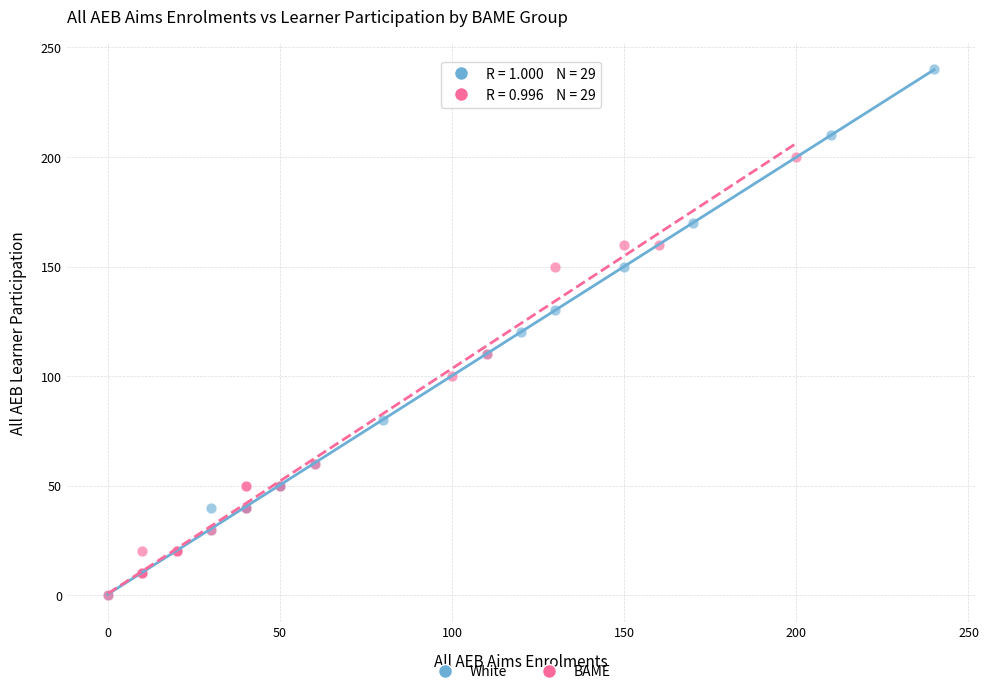

What are all the series names shown in the legend?

White, BAME